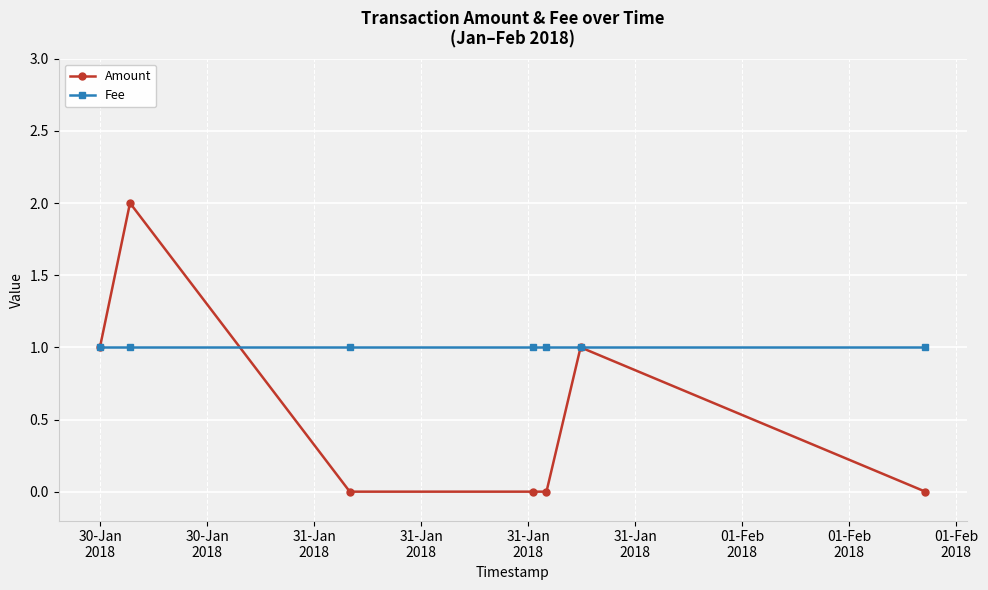

Reading left to right, what are all the values shown in this chart?

Amount: 1	2	0	0	0	1	0
Fee: 1	1	1	1	1	1	1